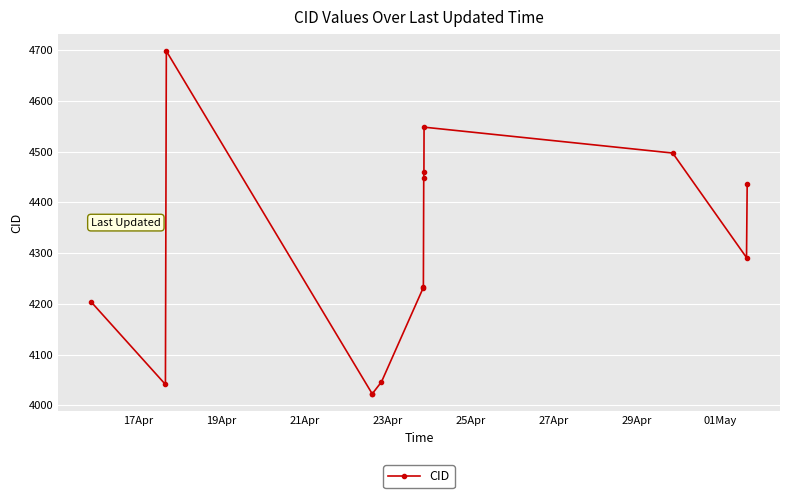

True or false: the data has more than 0 interior local peaks.

True